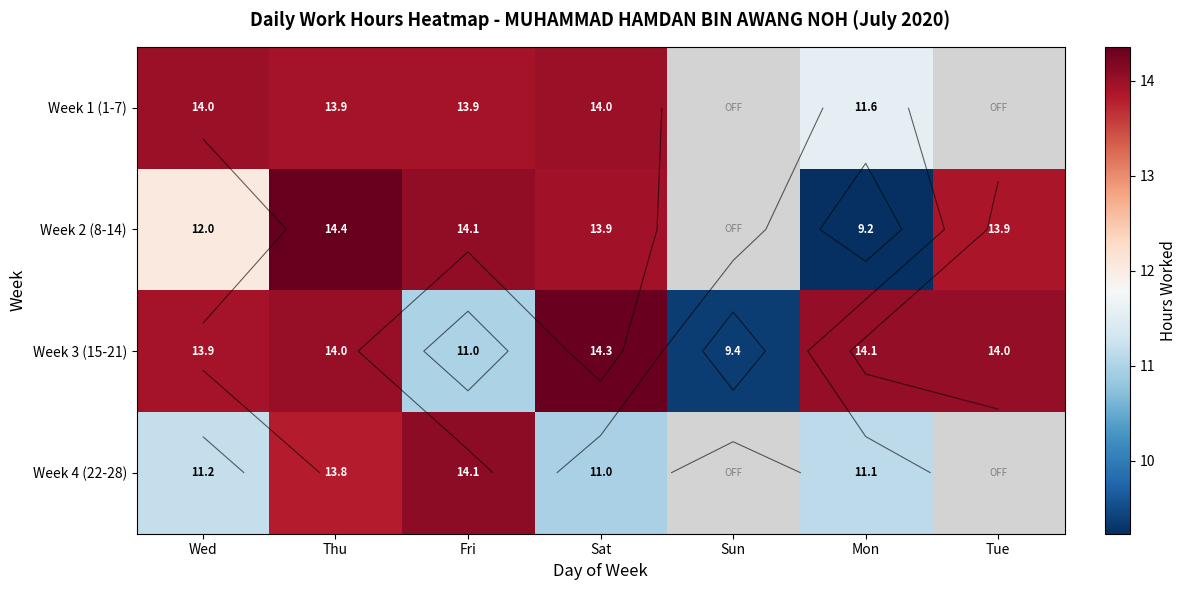

At which label does Week 3 (15-21) reach its peak?

Sat